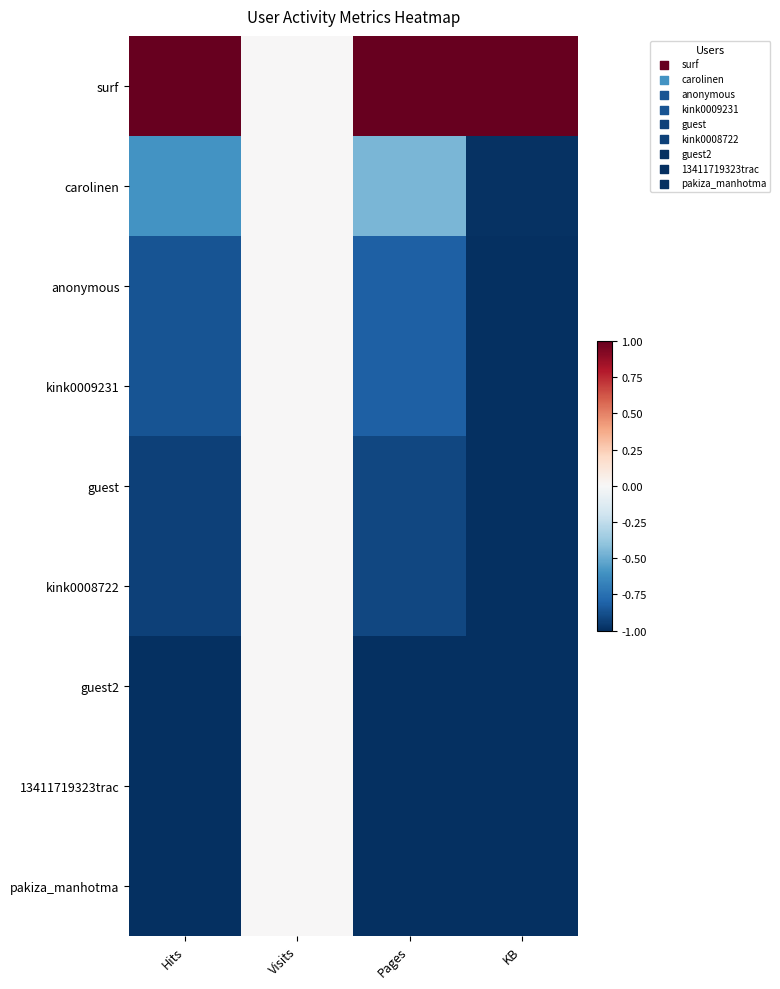

Rank the series by their maximum value, from highest to lowest.

surf, carolinen, anonymous, kink0009231, guest, kink0008722, guest2, 13411719323trac, pakiza_manhotma